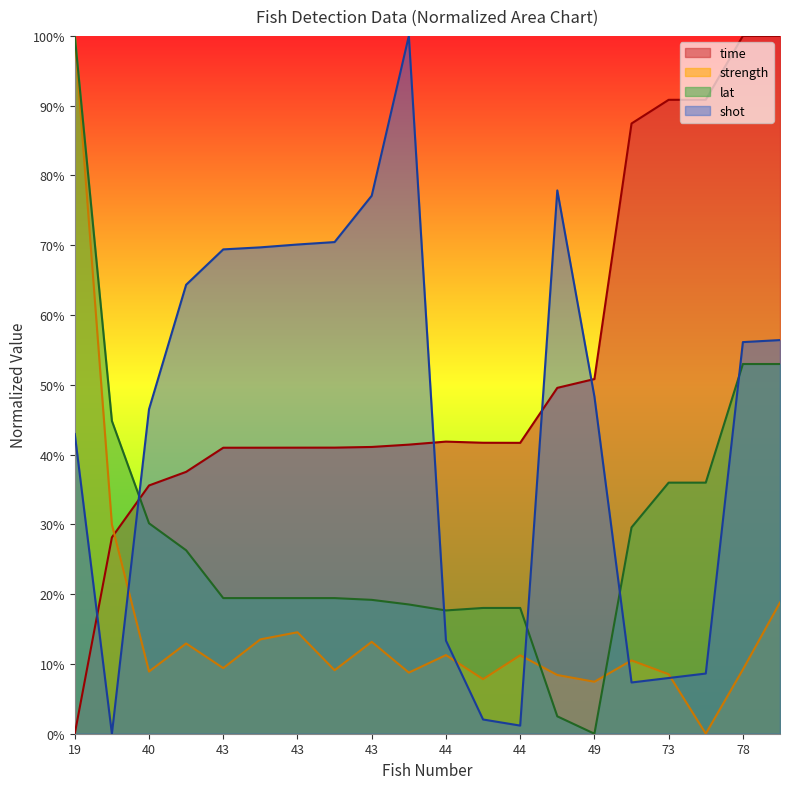

Where do strength and shot first cross each other?

36 and 40